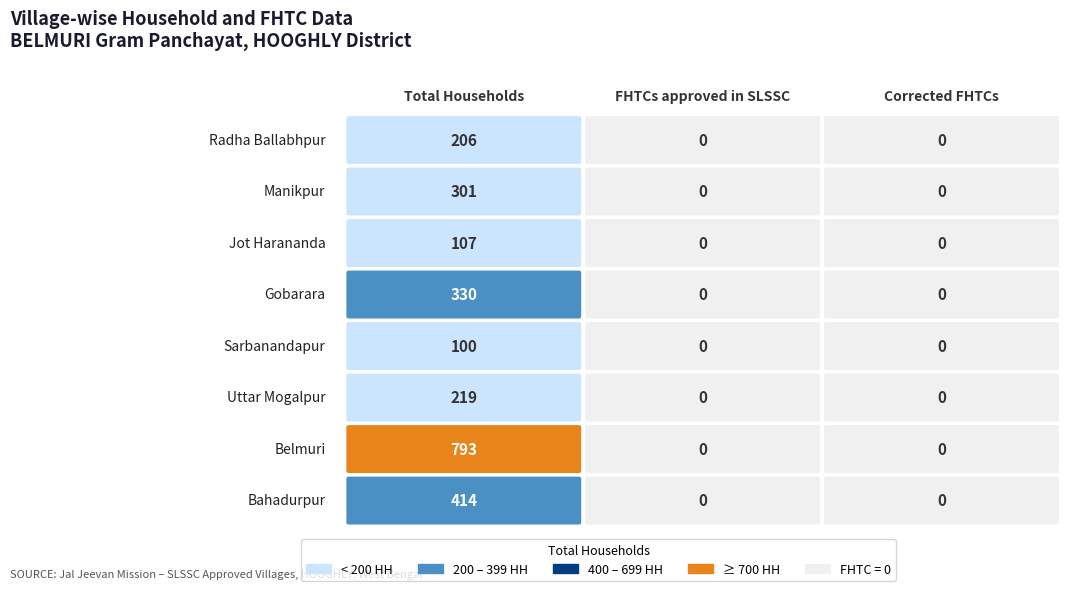

How many values in Manikpur are above zero?

1